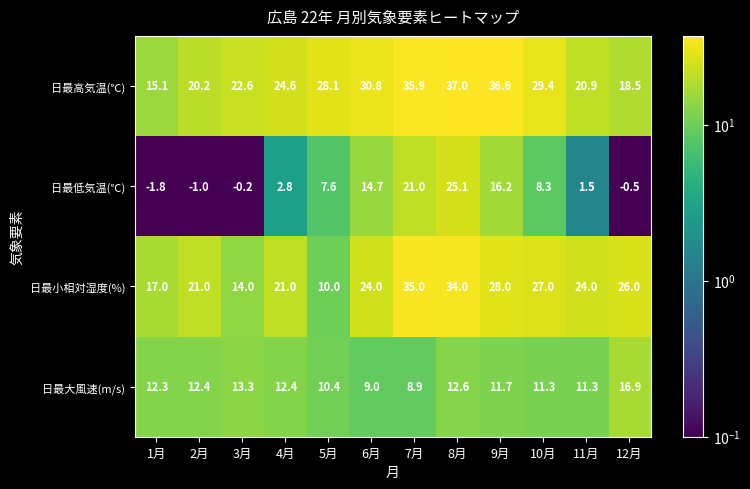

At which label does 日最高気温(℃) first exceed 28?

5月